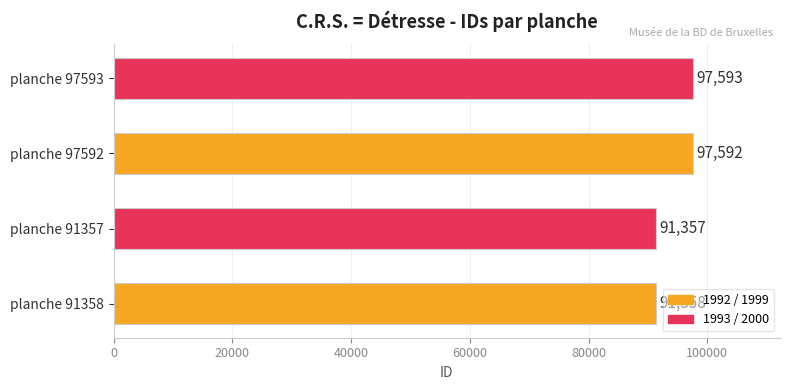

Reading top to bottom, list all the values displayed in this chart.

planche 97593=97593	planche 97592=97592	planche 91357=91357	planche 91358=91358